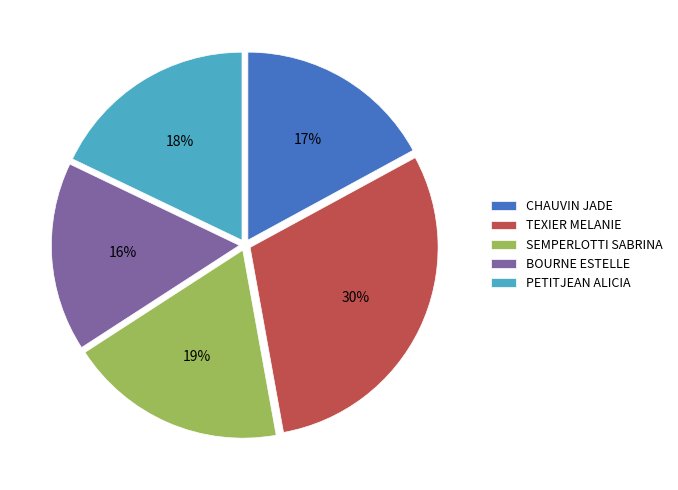

To the nearest percent, what portion does PETITJEAN ALICIA represent?

18%